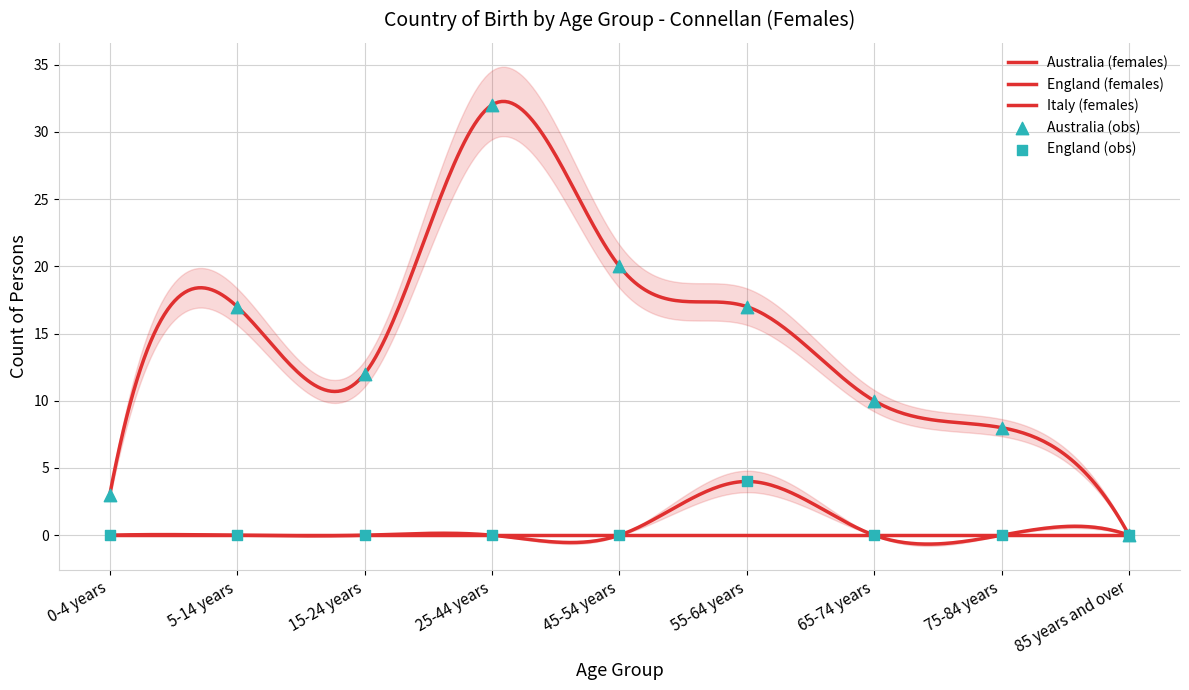

What is the total value across all series at 65-74 years?

10